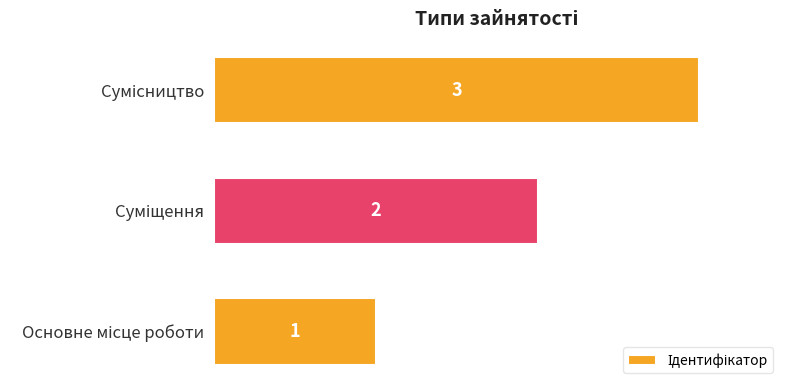

What is the maximum value shown in the chart?

3